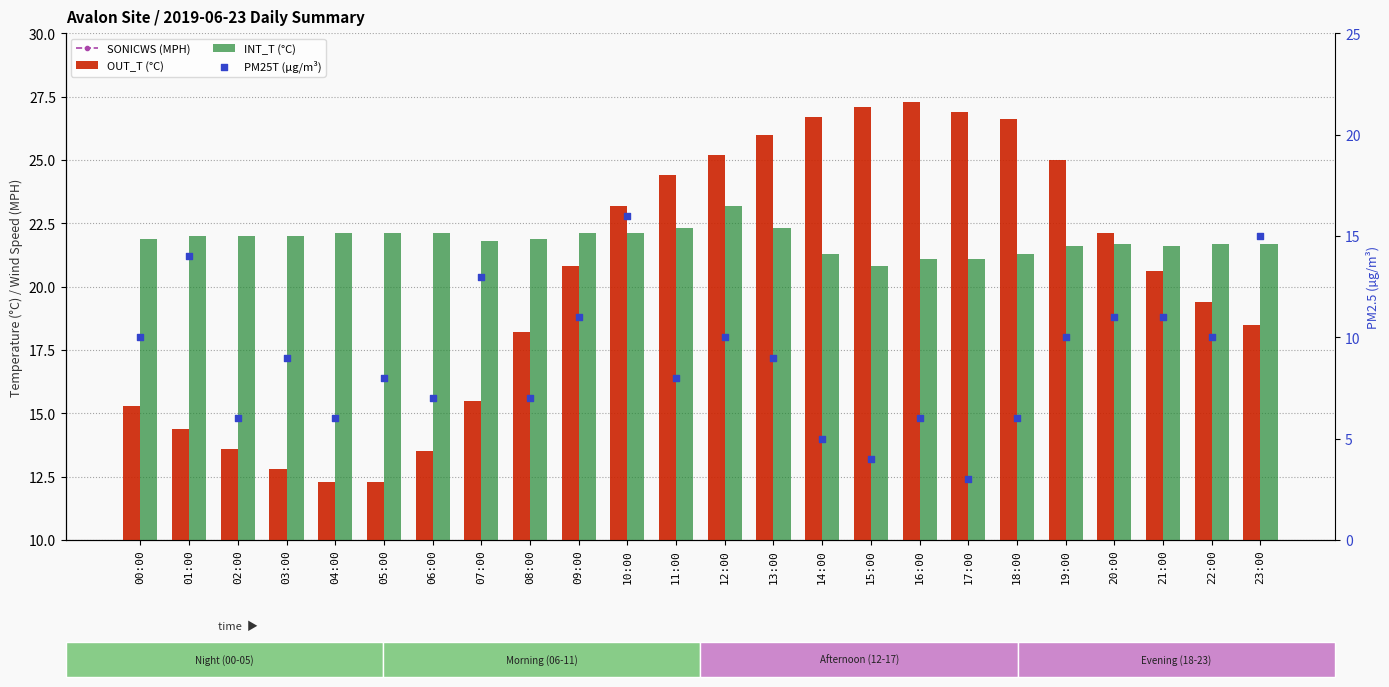

At which category is the sum across all series the highest?

10:00